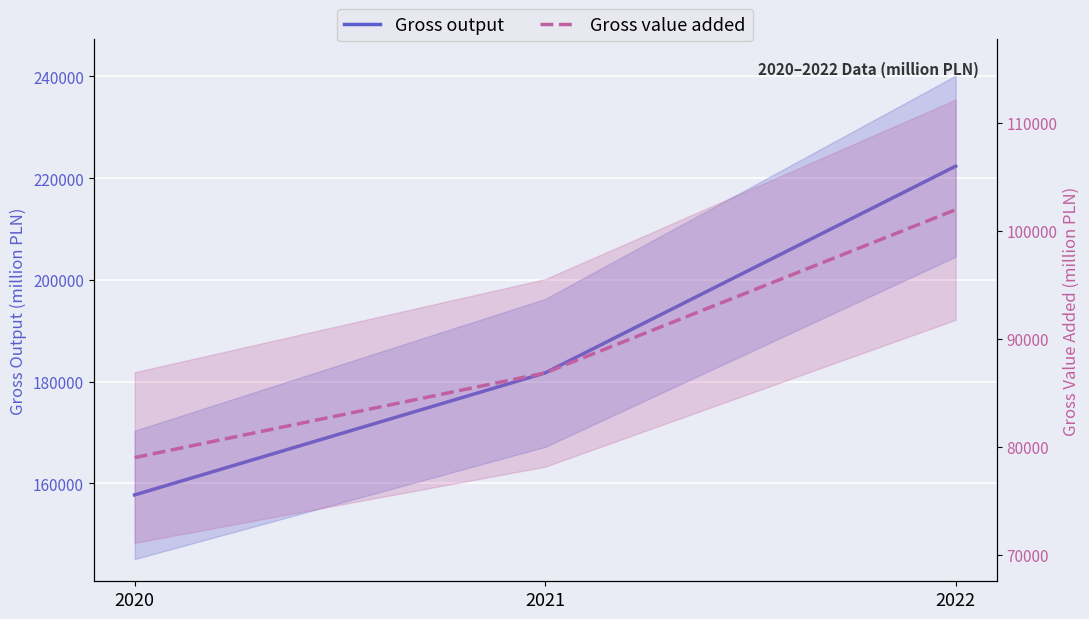

What is the difference between the Gross value added values at 2022 and 2021?

15113